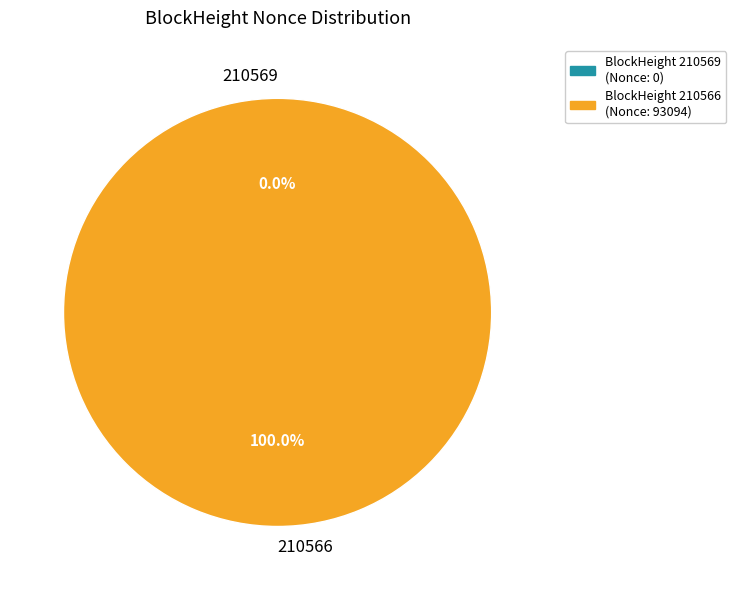

What is the largest slice in the pie chart?

210566